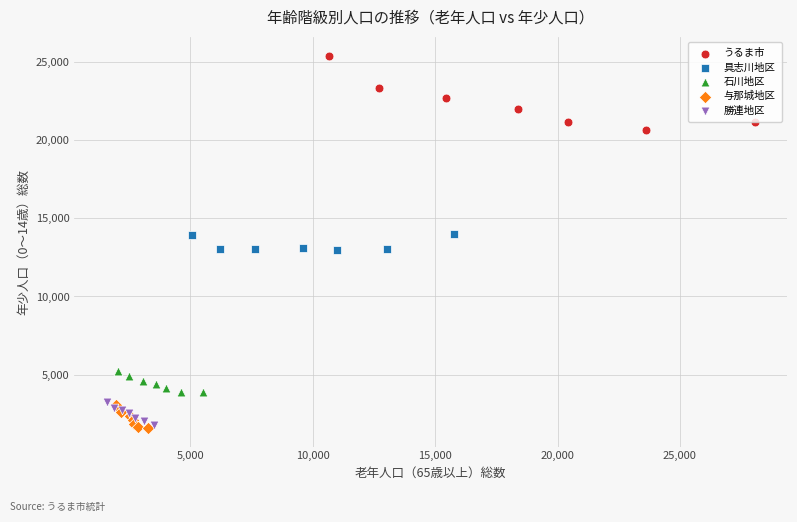

Which series has the largest Y range (max minus min)?

うるま市